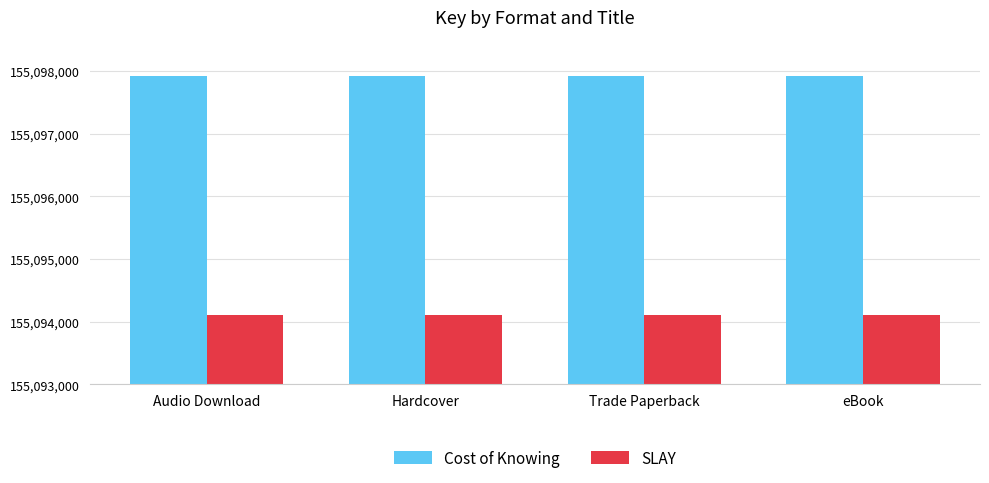

Count the number of data series in this chart.

2